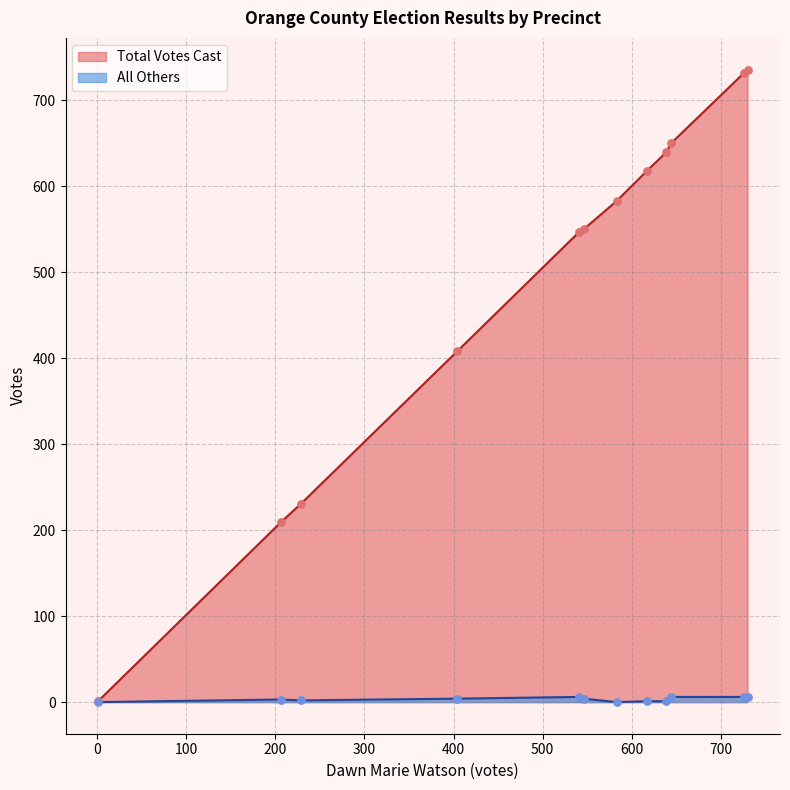

At how many categories does at least one series exceed 277?

9